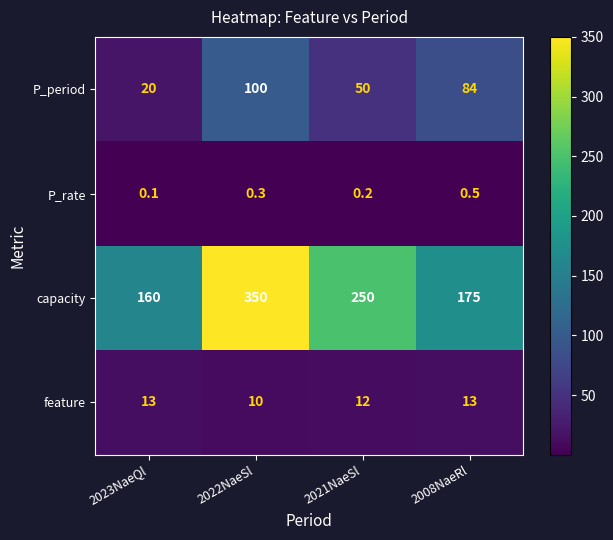

At how many categories does at least one series exceed 57?

4